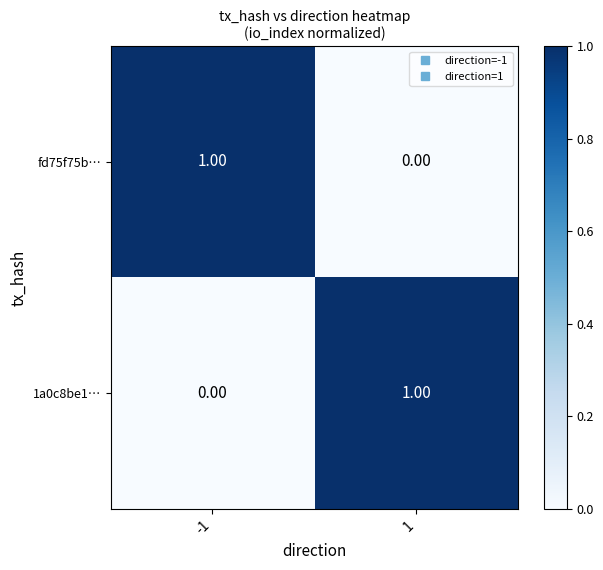

List the labels in order of fd75f75b… value, largest first.

-1, 1